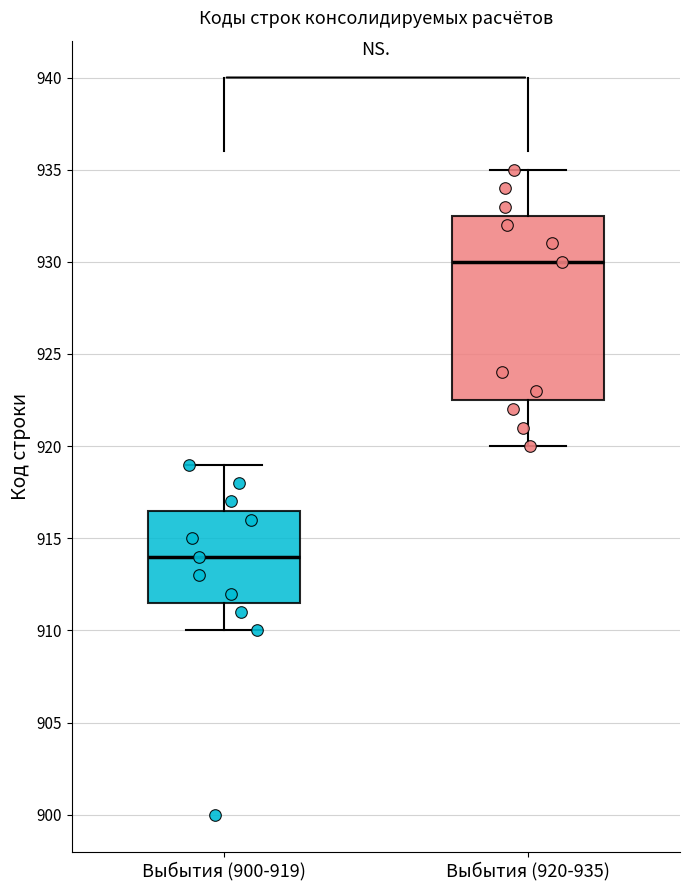

Where does the lower whisker of the box for Выбытия (900-919) end on the y-axis? The values are not printed on the chart, so give them approximately, as read against the axis.

910.0